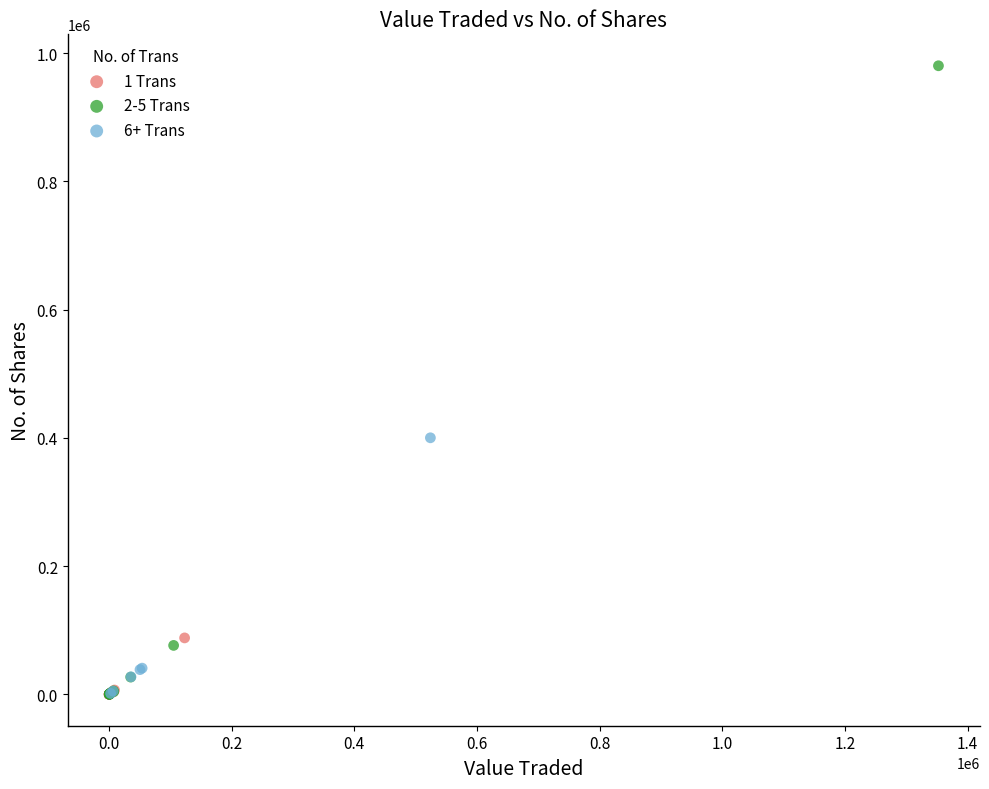

Which series has the widest spread of Y values?

2-5 Trans